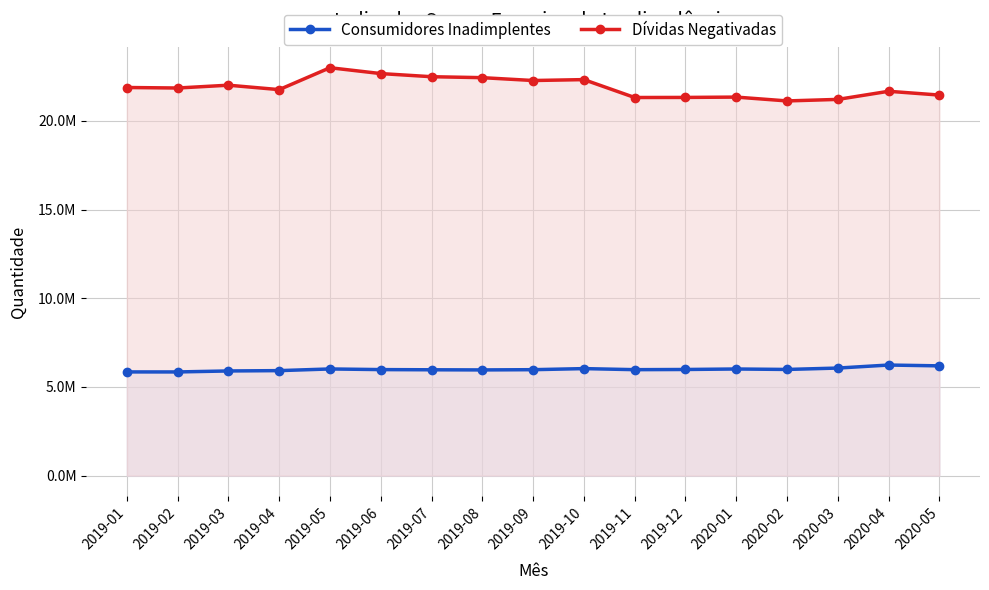

The Consumidores Inadimplentes series shows 10500775 at 2020-02. True or false?

False